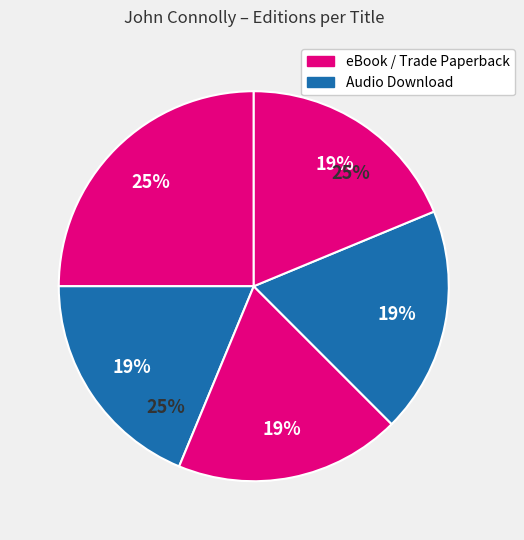

What percentage is the Killing Kind slice, to the nearest percent?

19%